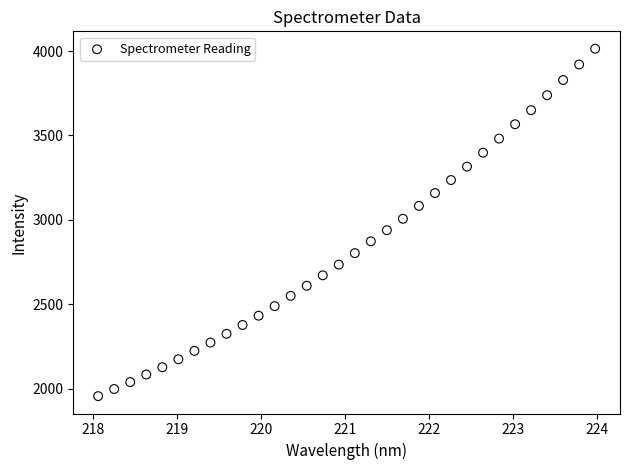

What is the range of X values (max minus min)?

5.9